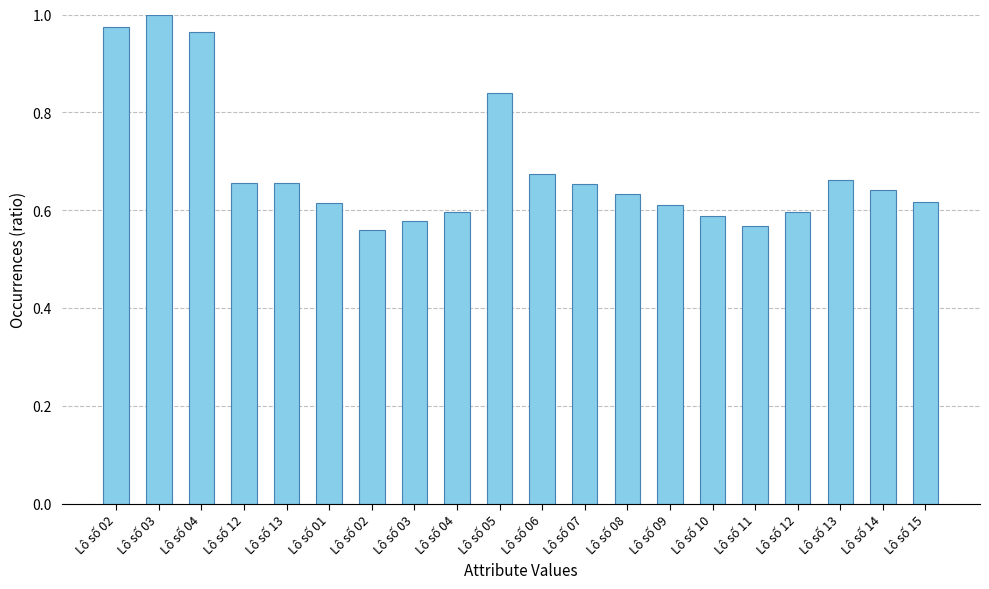

The value at Lô số 06 is 0.7. True or false?

True